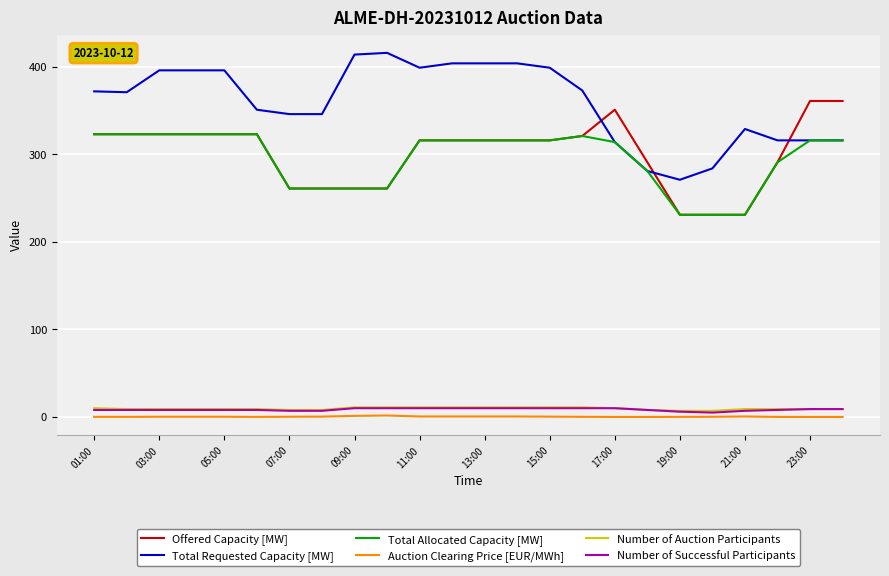

Which series has the largest total across all categories?

Total Requested Capacity [MW]